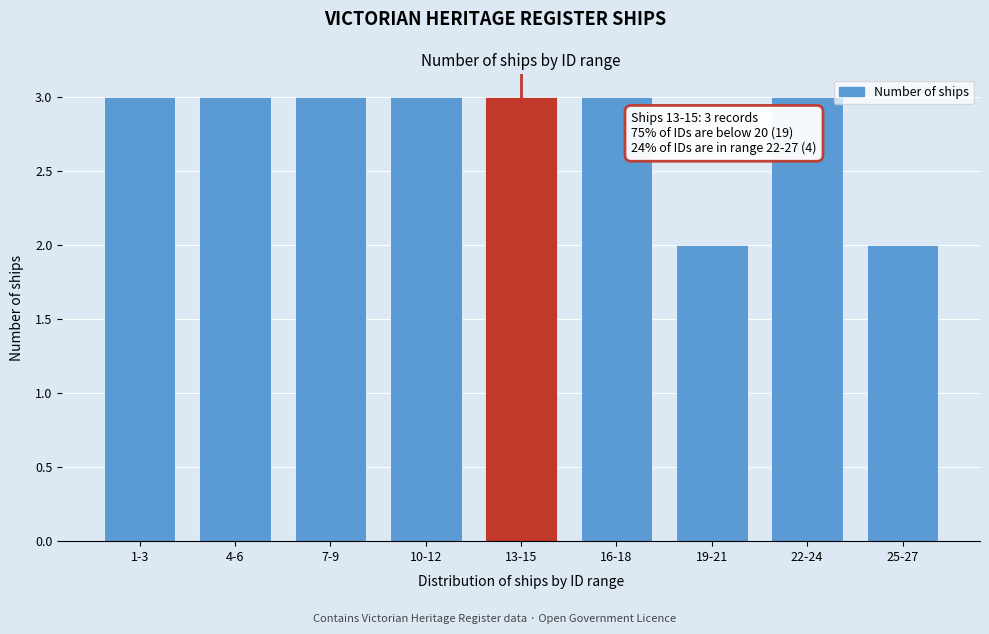

Reading left to right, transcribe all the data shown in this chart.

3	3	3	3	3	3	2	3	2